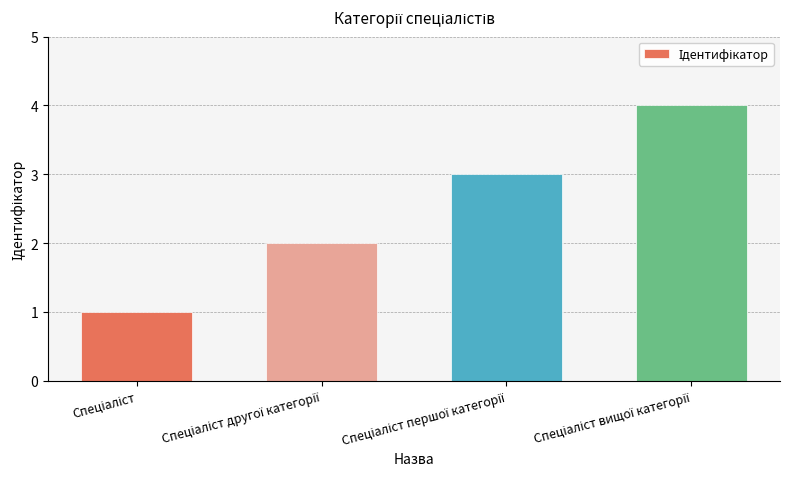

What is the difference between the maximum and minimum values?

3